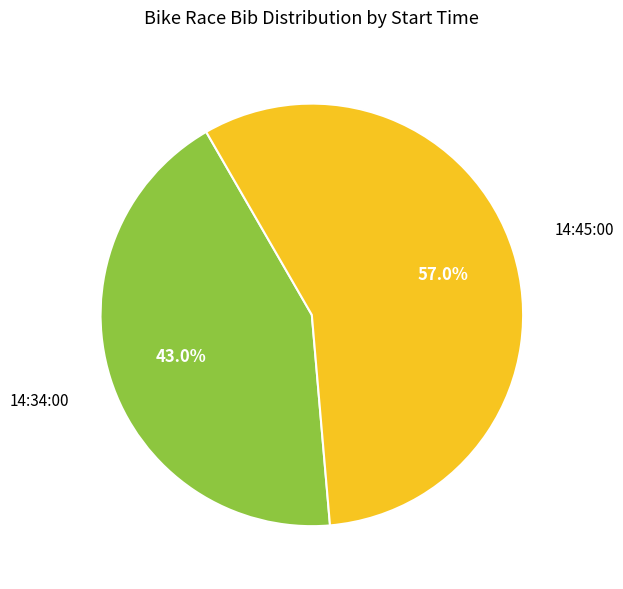

Count the number of slices in the pie.

2